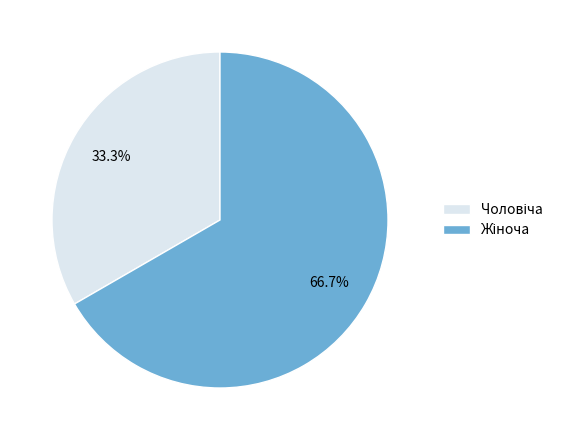

Does any single category account for the majority?

Yes